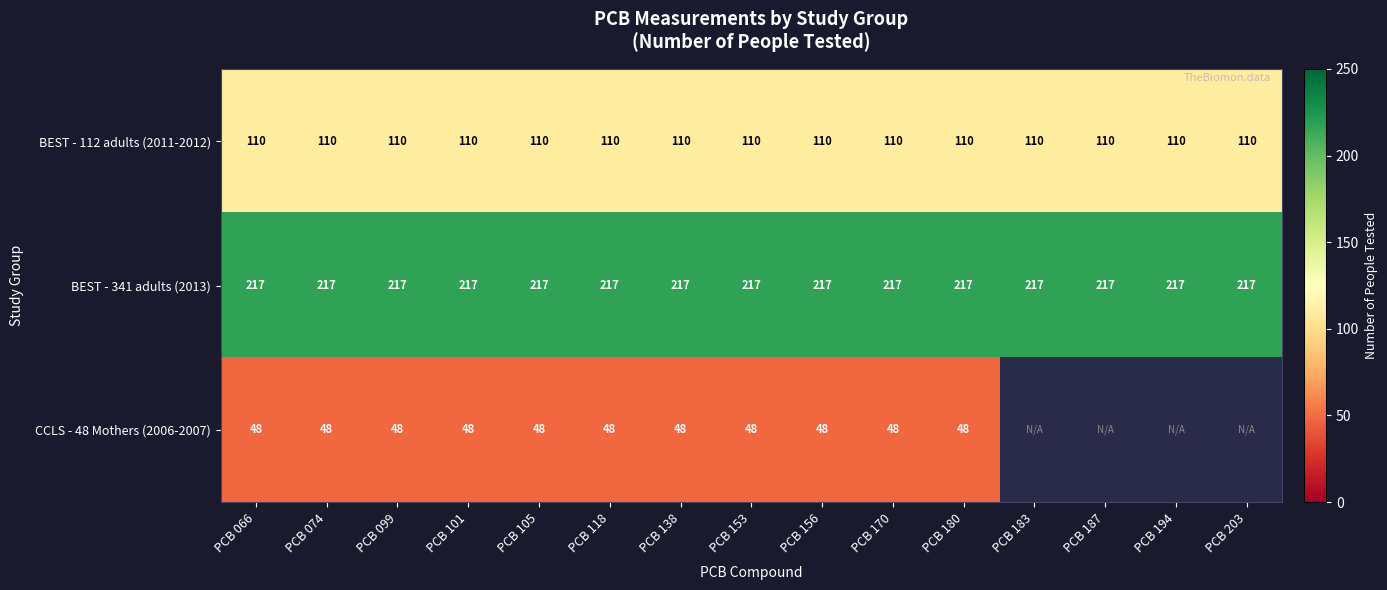

Is the value of BEST - 341 adults (2013) at PCB 118 greater than the value of CCLS - 48 Mothers (2006-2007) at PCB 170?

Yes